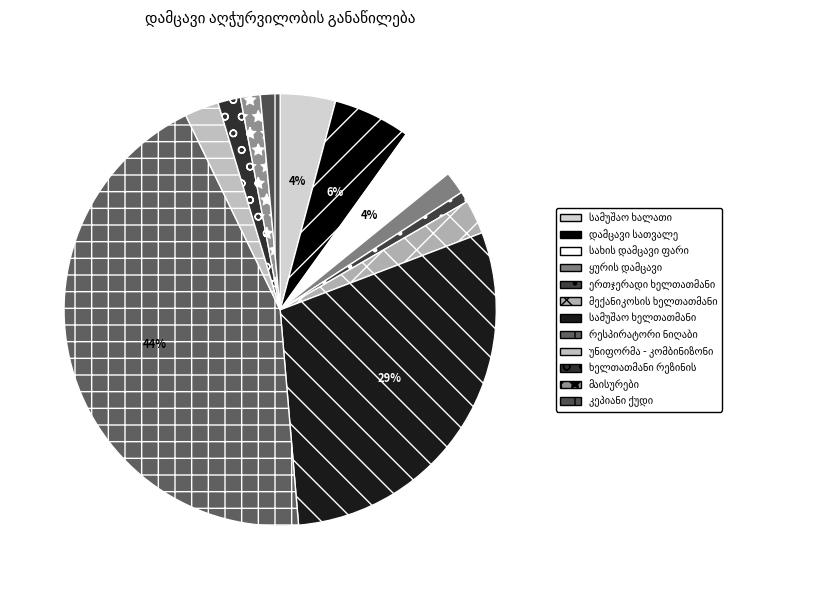

To the nearest percent, what is the average slice percentage?

8%